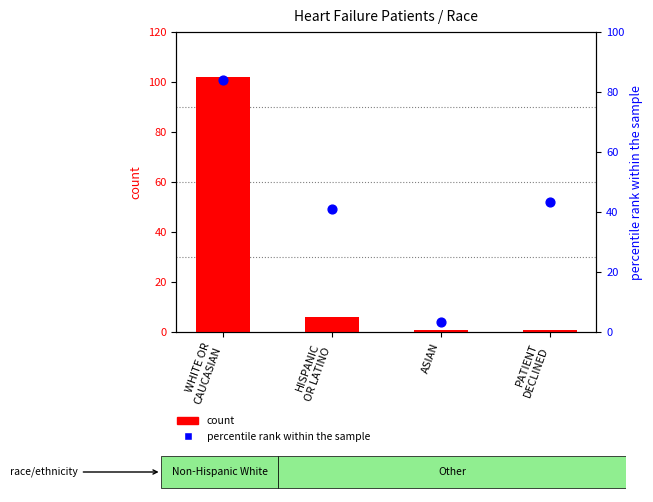

Which series contains the lowest Y value?

count